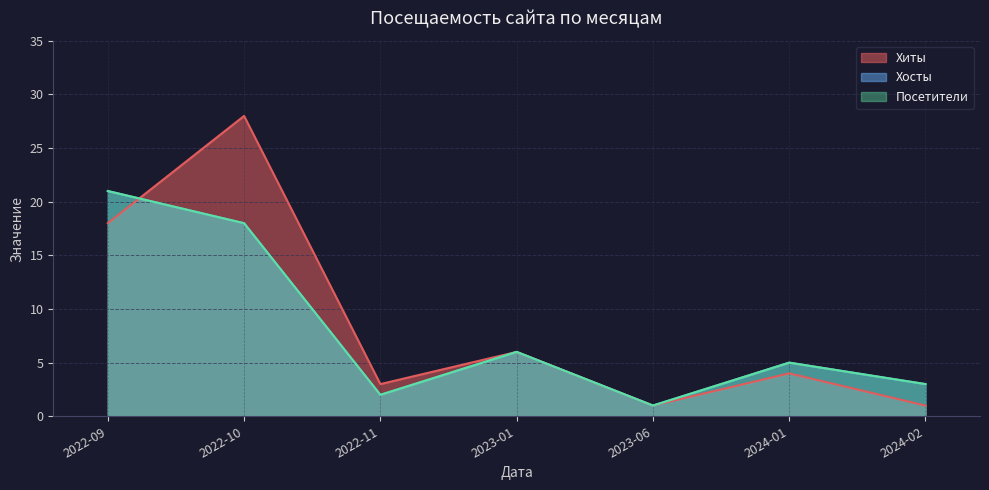

What is the greatest value displayed?

28